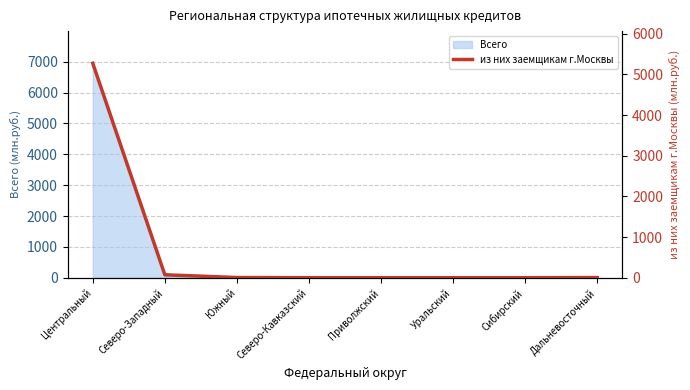

Rank the categories by value from lowest to highest.

Северо-Кавказский, Приволжский, Уральский, Сибирский, Дальневосточный, Южный, Северо-Западный, Центральный